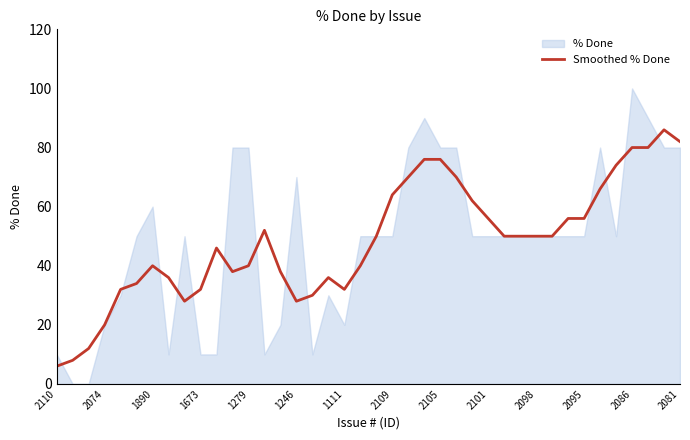

The value of Smoothed % Done at 1673 is 32. True or false?

True